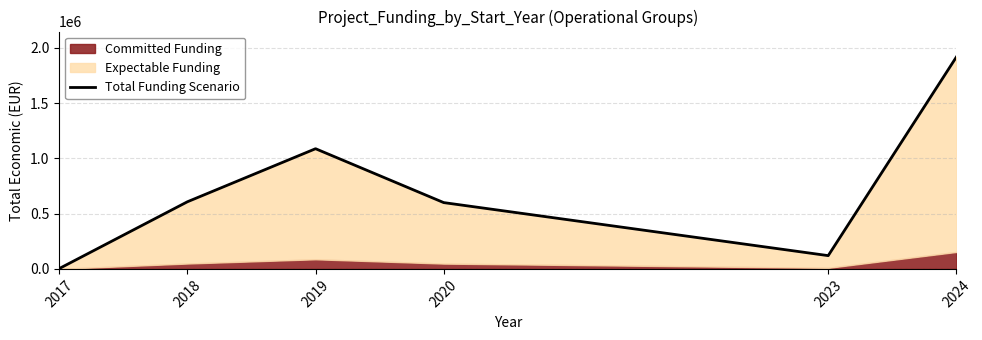

Which category has the highest value across all series?

2024